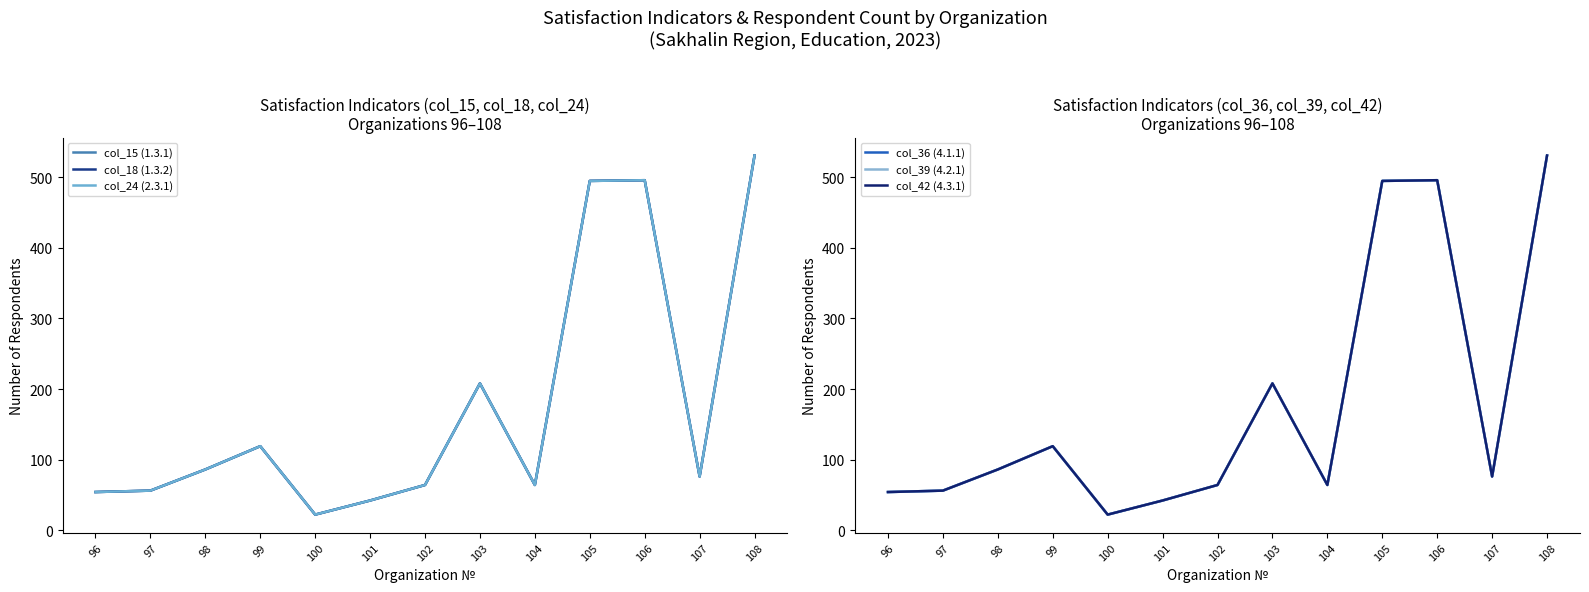

What is the maximum value for col_36 (4.1.1)?

531